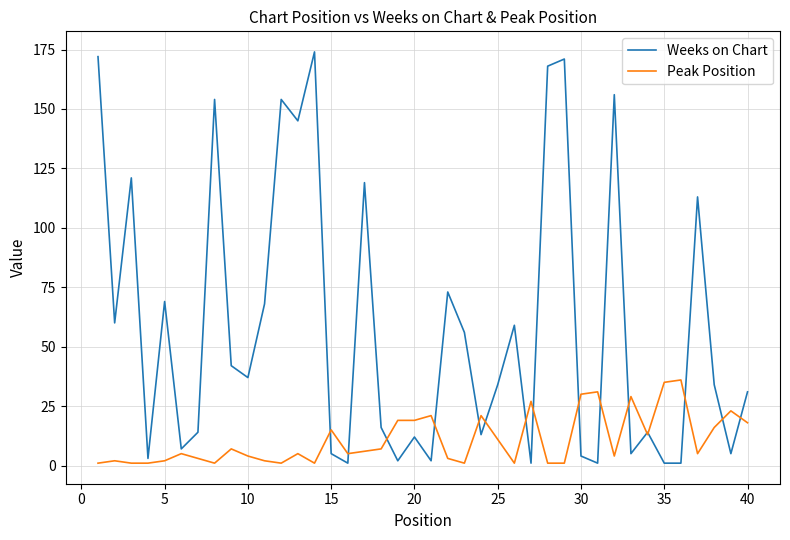

Rank the series by their maximum value, from lowest to highest.

Peak Position, Weeks on Chart